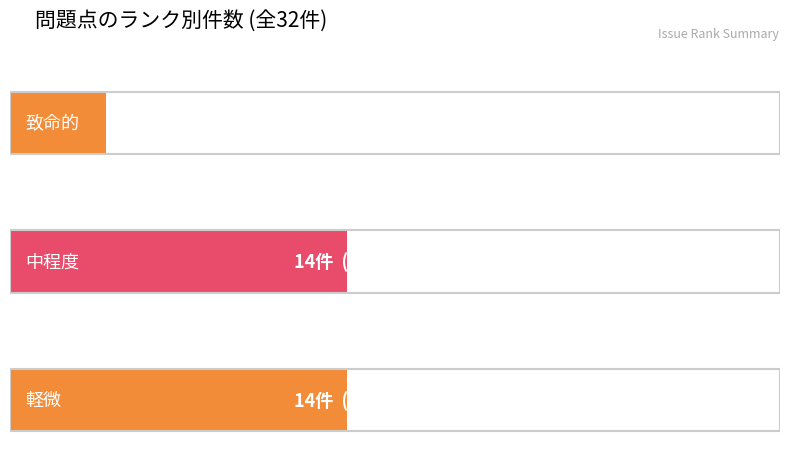

At which label is the value closest to 9?

致命的